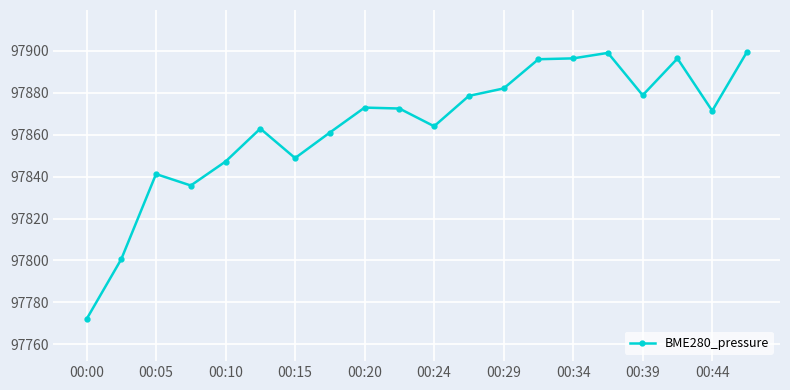

What is the difference between the second highest and second lowest values?

98.5